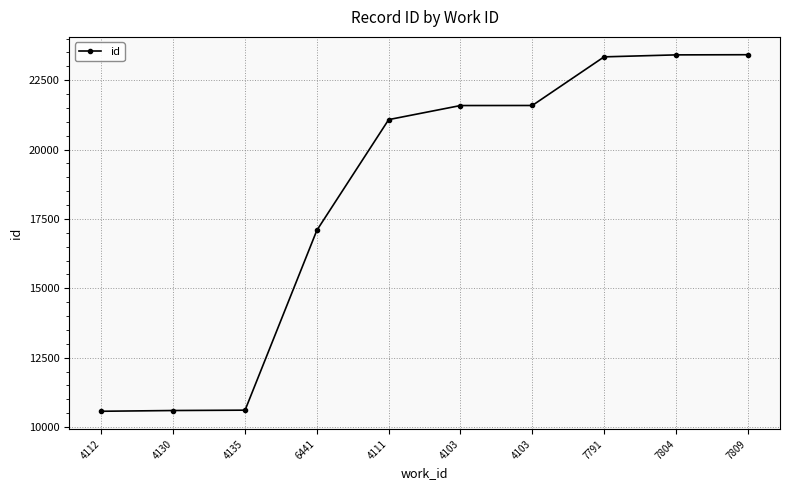

Reading left to right, extract all data points from this chart.

4112=10571	4130=10598	4135=10611	6441=17091	4111=21078	4103=21585	4103=21587	7791=23339	7804=23410	7809=23416